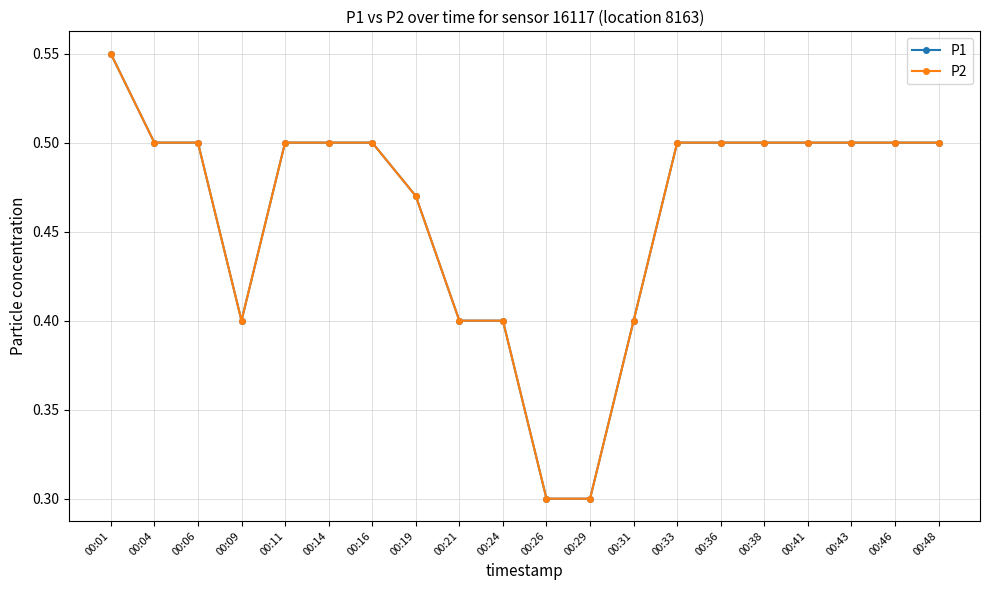

Is this an area chart (filled region under the line)?

No